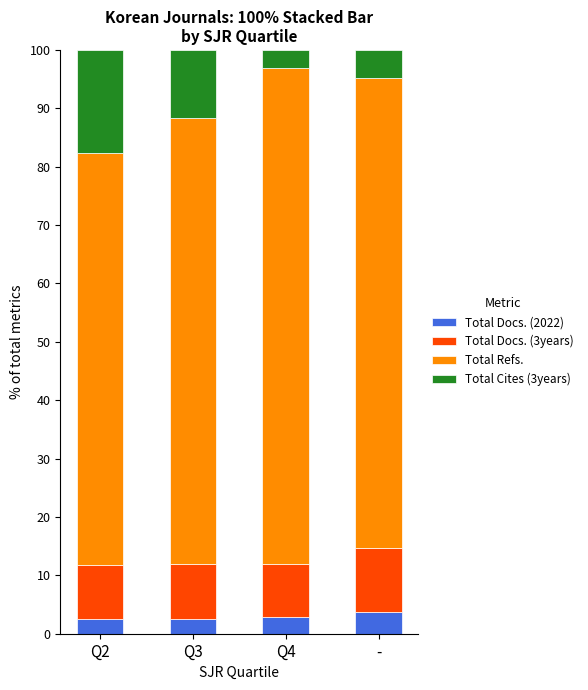

How many bars are there in total?

4